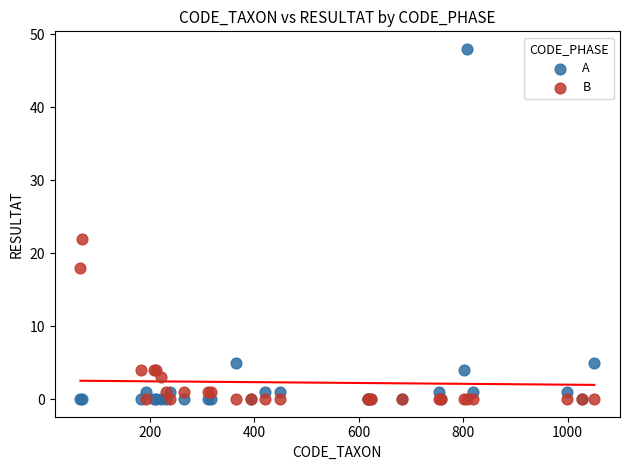

Across all series, what Y value is closest to 24?

22